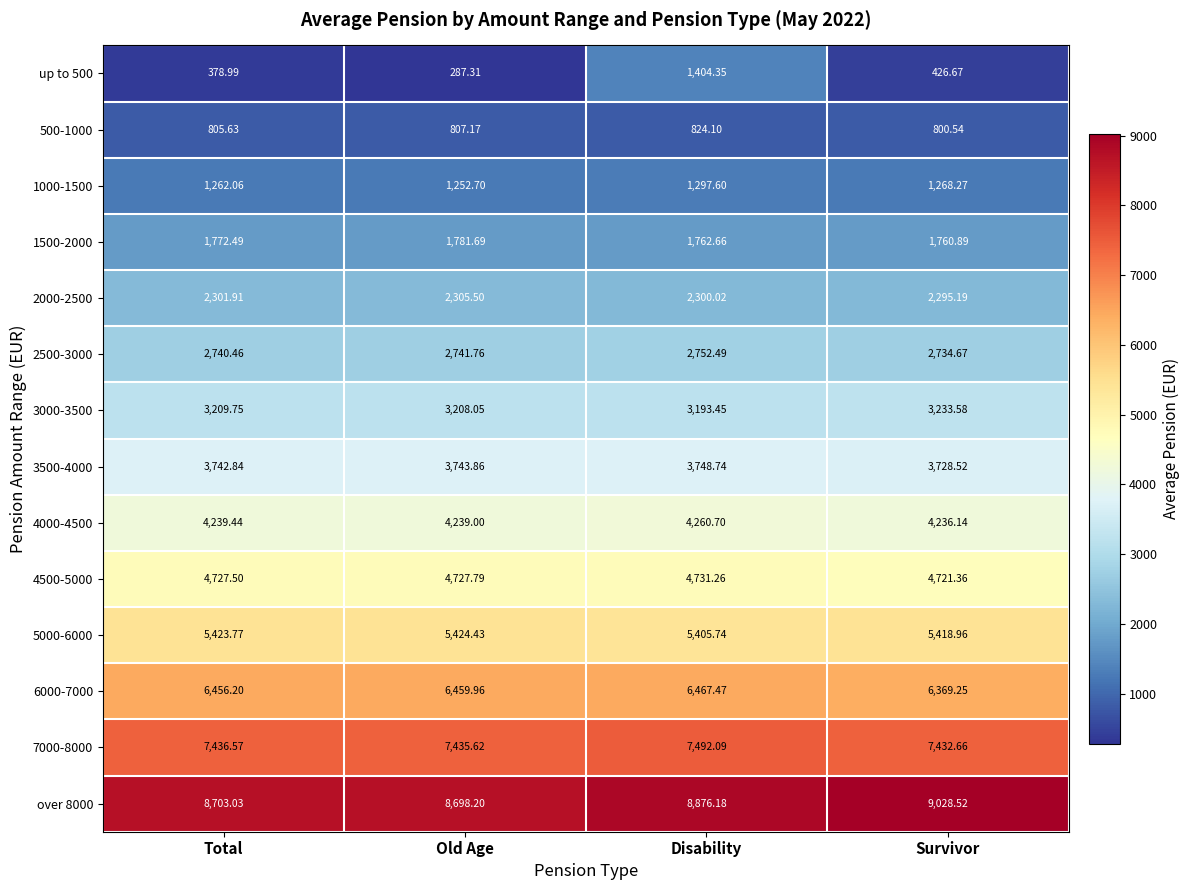

Rank the series at Total from lowest to highest value.

up to 500, 500-1000, 1000-1500, 1500-2000, 2000-2500, 2500-3000, 3000-3500, 3500-4000, 4000-4500, 4500-5000, 5000-6000, 6000-7000, 7000-8000, over 8000